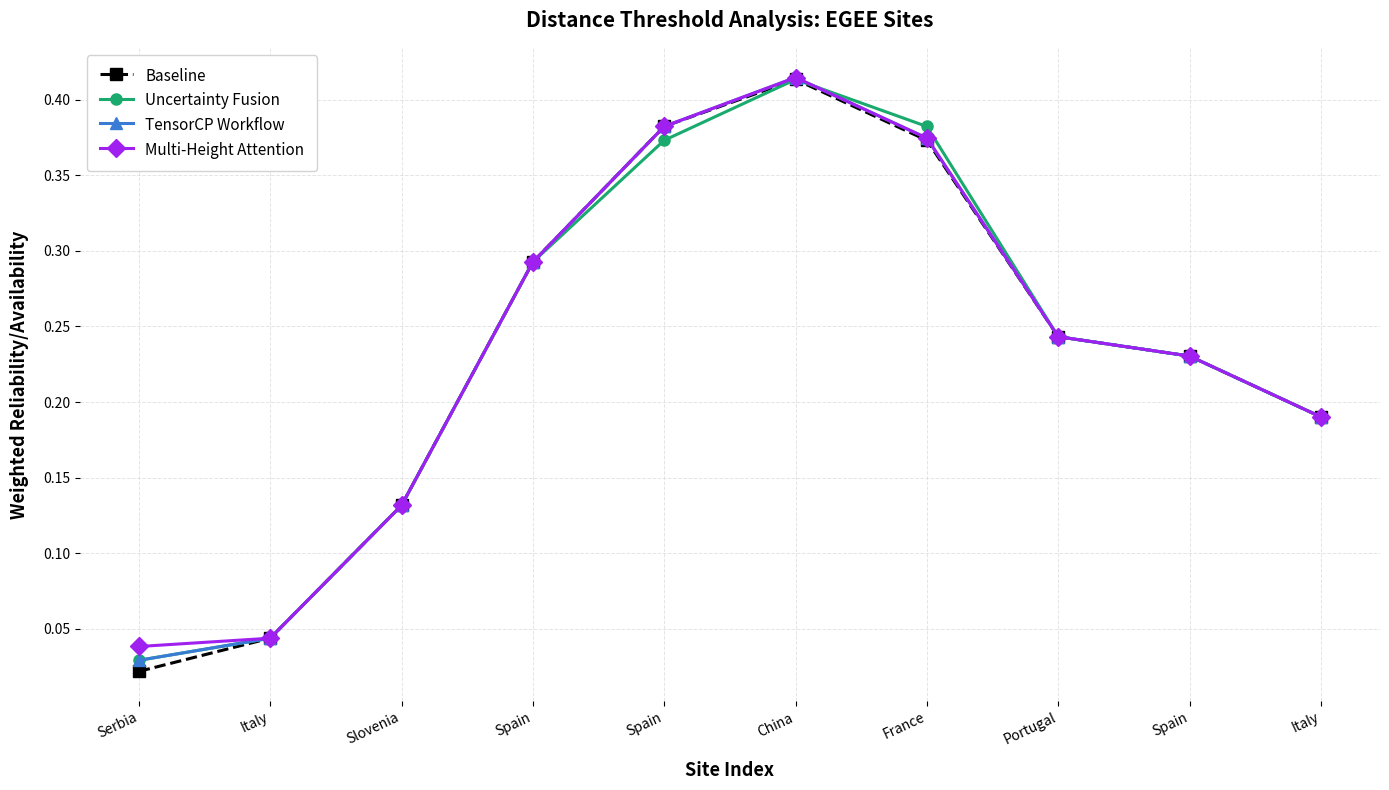

What are all the series names shown in the legend?

Baseline, Uncertainty Fusion, TensorCP Workflow, Multi-Height Attention